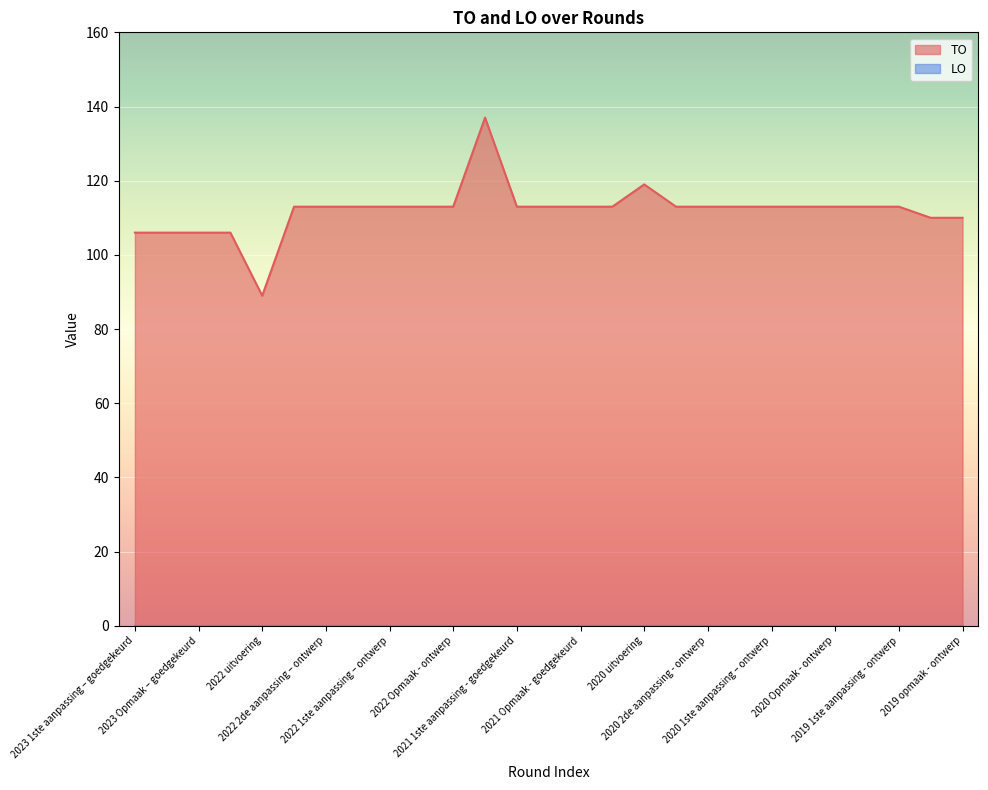

Rank the categories by value from lowest to highest.

2022 uitvoering, 2023 1ste aanpassing – goedgekeurd, 2023 1ste aanpassing – ontwerp, 2023 Opmaak – goedgekeurd, 2023 Opmaak - ontwerp, 2019 opmaak - goedgekeurd, 2019 opmaak - ontwerp, 2022 2de aanpassing – goedgekeurd, 2022 2de aanpassing – ontwerp, 2022 1ste aanpassing – goedgekeurd, 2022 1ste aanpassing – ontwerp, 2022 Opmaak - goedgekeurd, 2022 Opmaak - ontwerp, 2021 1ste aanpassing - goedgekeurd, 2021 1ste aanpassing – ontwerp, 2021 Opmaak - goedgekeurd, 2021 Opmaak - ontwerp, 2020 2de aanpassing - goedgekeurd, 2020 2de aanpassing - ontwerp, 2020 1ste aanpassing - goedgekeurd, 2020 1ste aanpassing – ontwerp, 2020 Opmaak - goedgekeurd, 2020 Opmaak - ontwerp, 2019 1ste aanpassing – goedgekeurd, 2019 1ste aanpassing - ontwerp, 2020 uitvoering, 2021 uitvoering